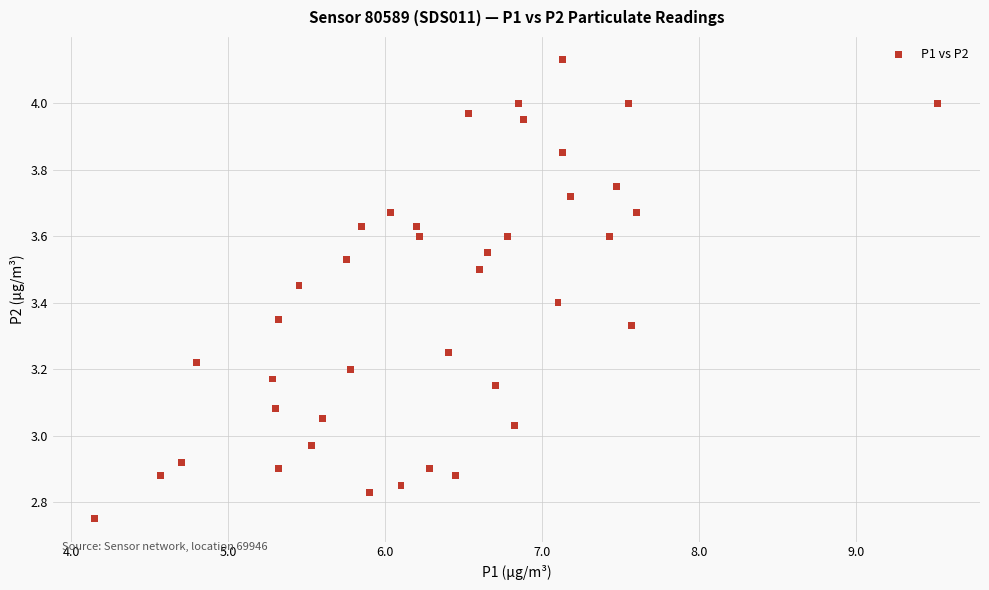

What is the range of Y values (max minus min)?

1.4